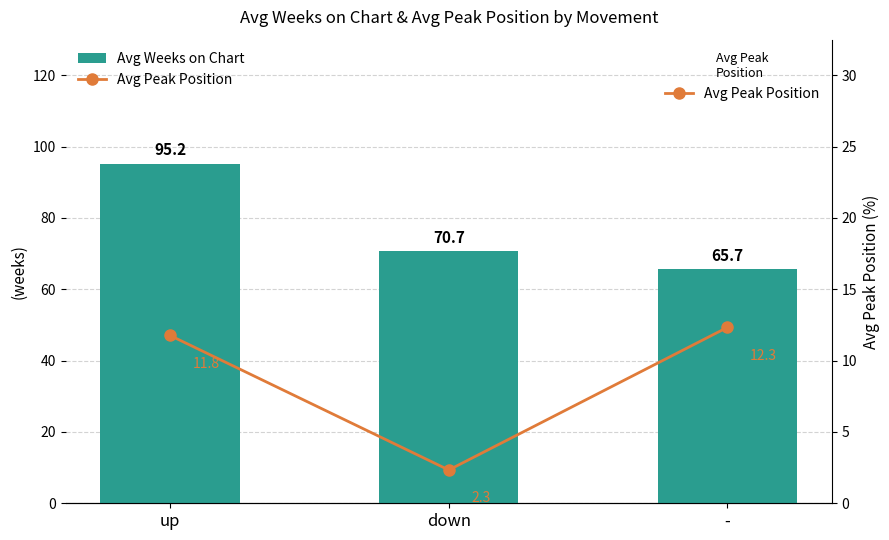

What position from the right is down?

2